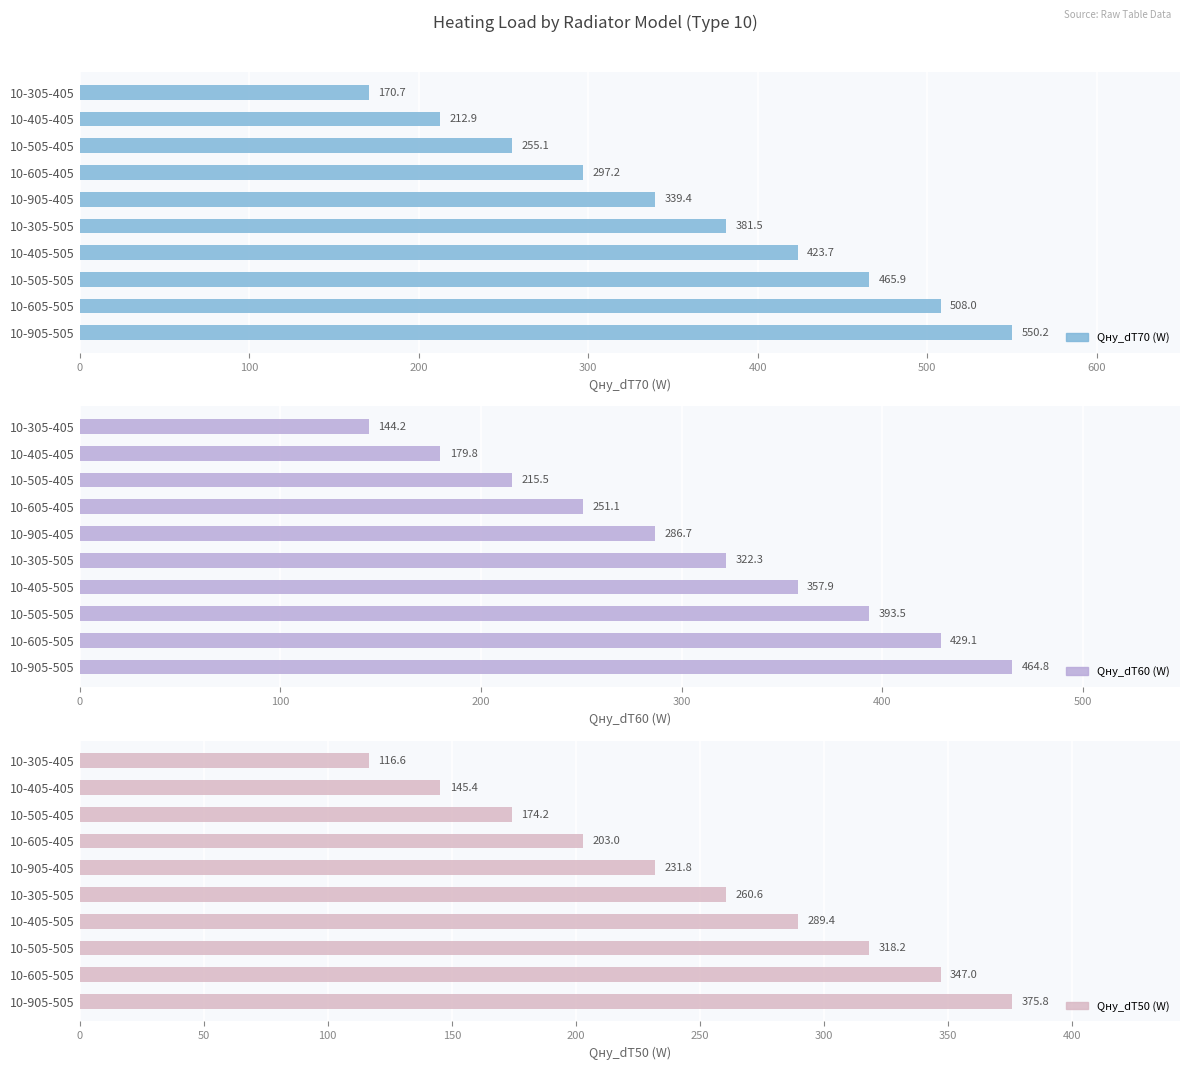

List the series in order of their peak value, lowest first.

Qну_dT50 (W), Qну_dT60 (W), Qну_dT70 (W)